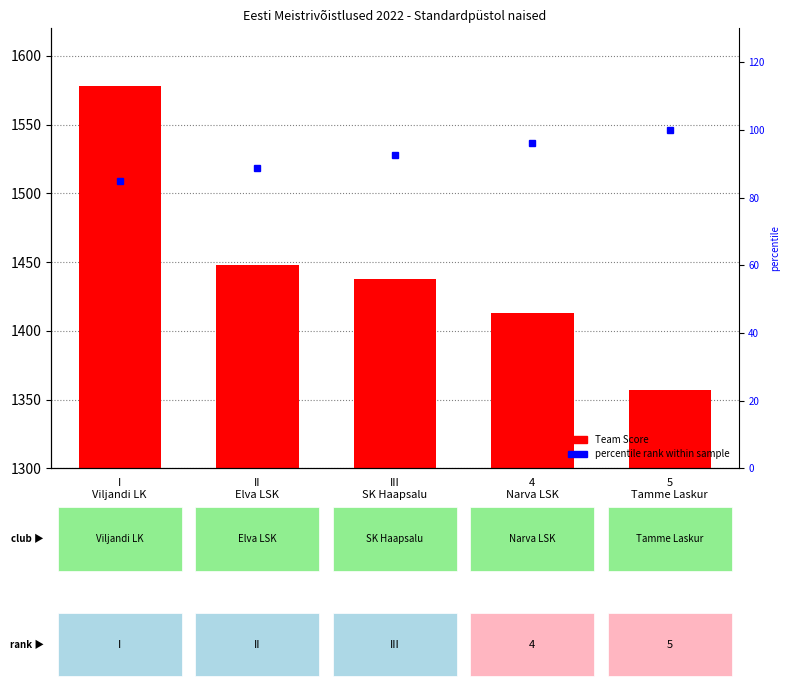

At which label does Team Score reach its minimum?

5
Tamme Laskur